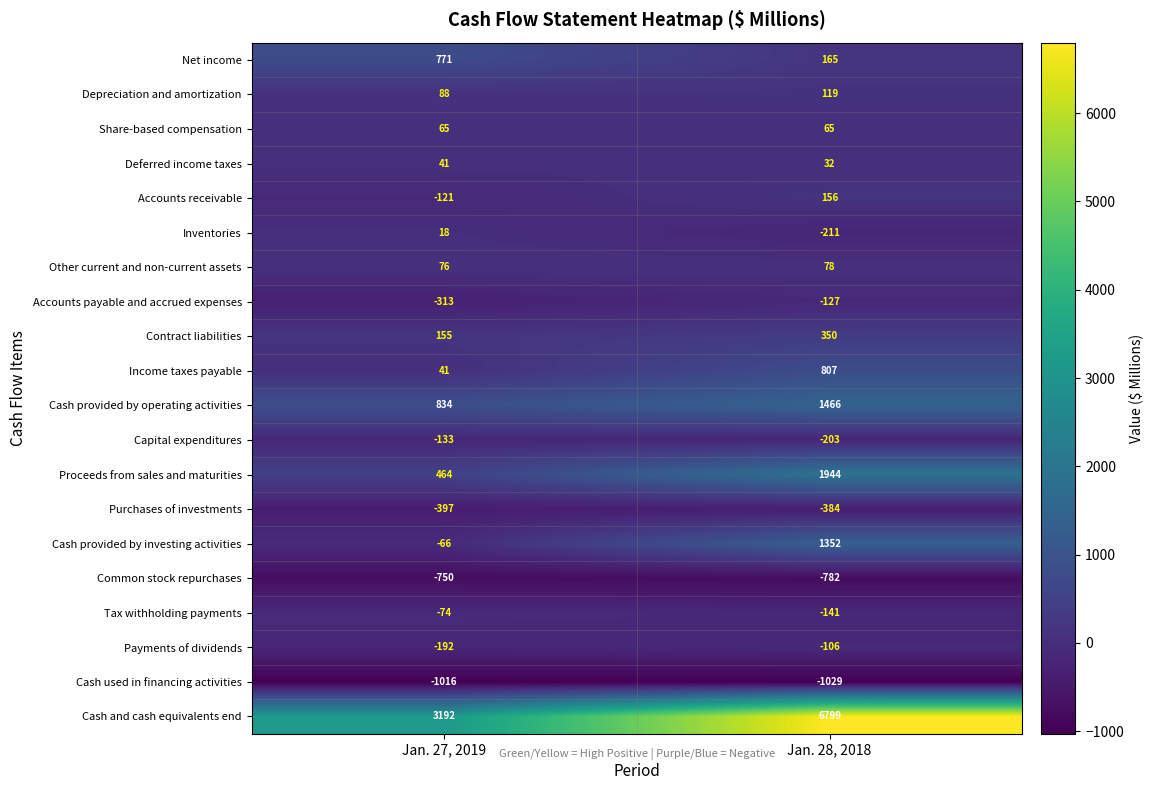

What is the sum of the Tax withholding payments values at Jan. 28, 2018 and Jan. 27, 2019?

-215